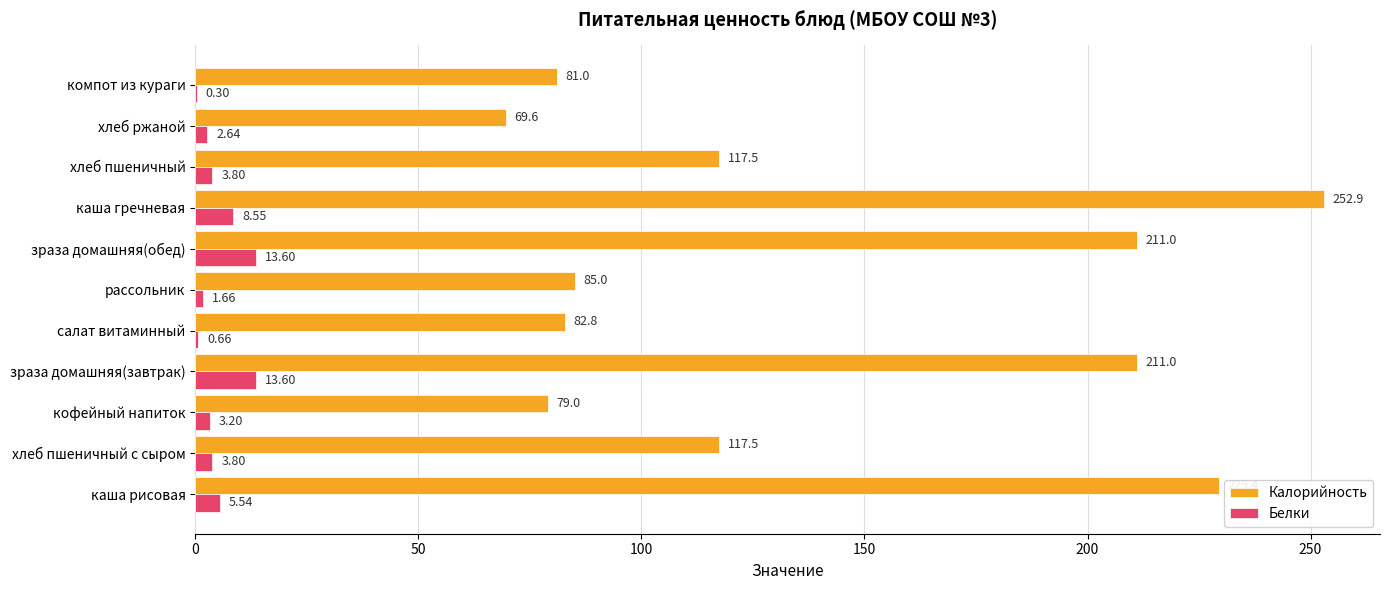

What is the sum of all Белки values?

57.4